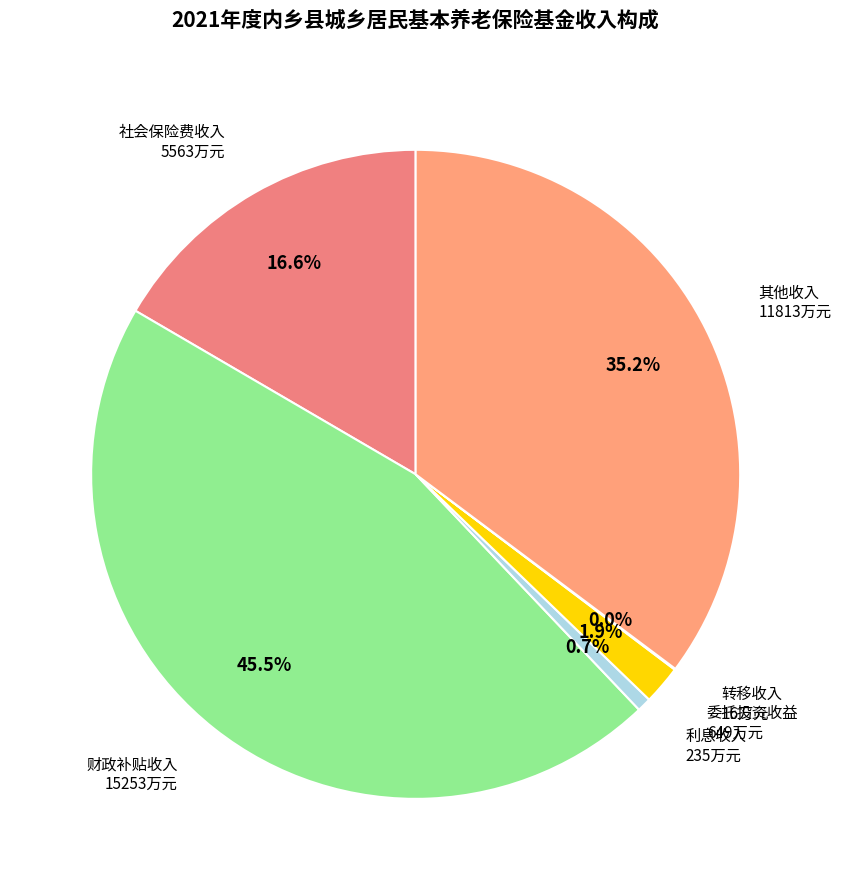

How much of the chart is everything except 利息收入?

99.3%